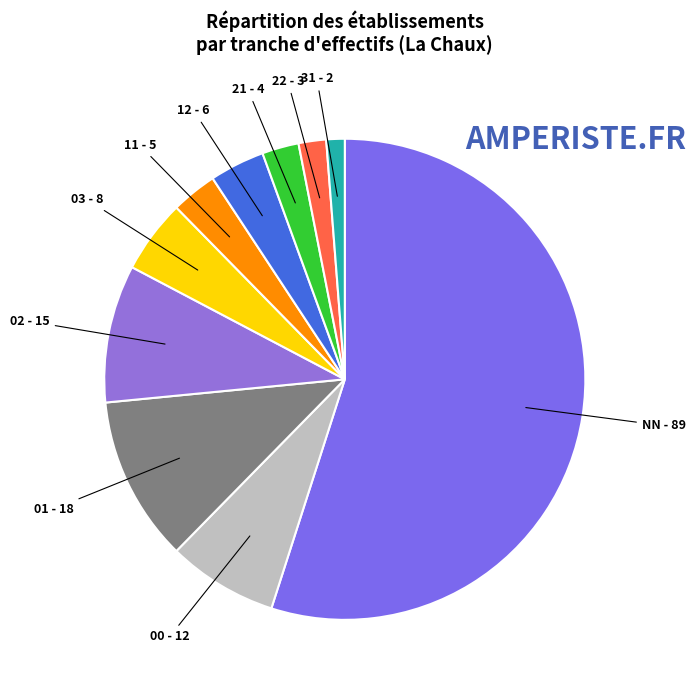

Which slice represents more than half of the pie?

NN